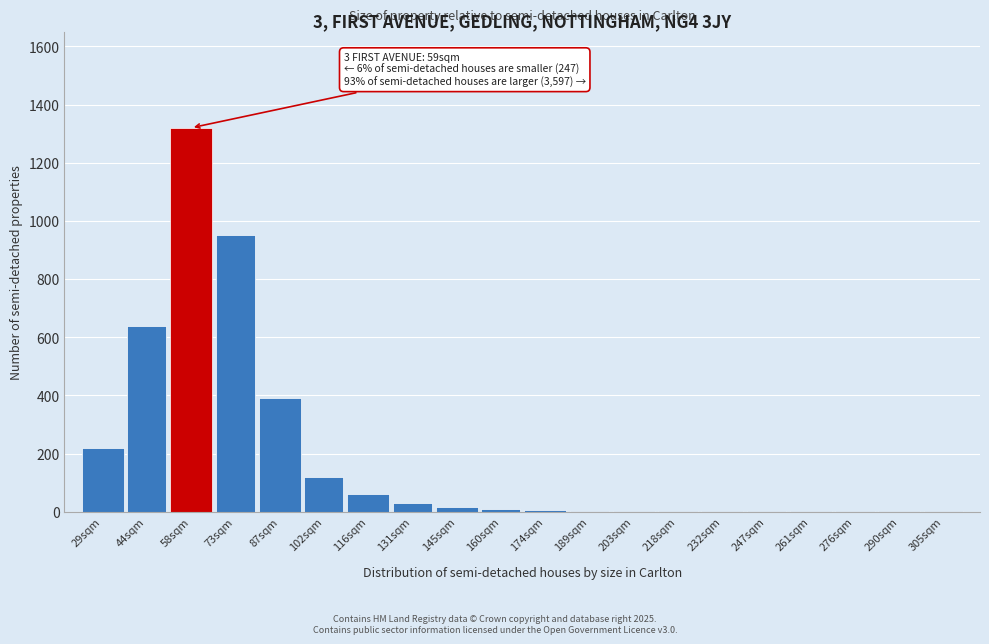

Is it true that the value at 44sqm is 640?

True